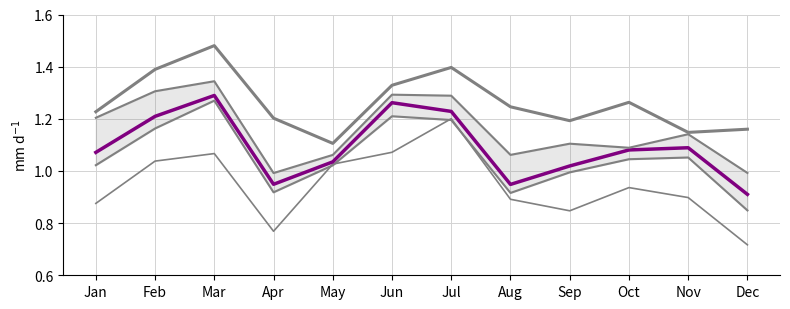

At which category is the sum across all series the highest?

Mar